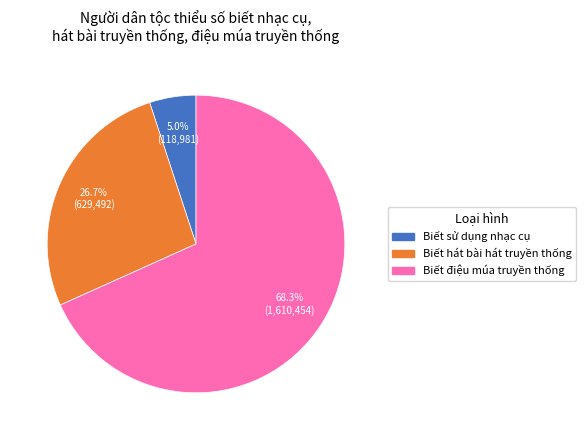

Does any single category account for the majority?

Yes